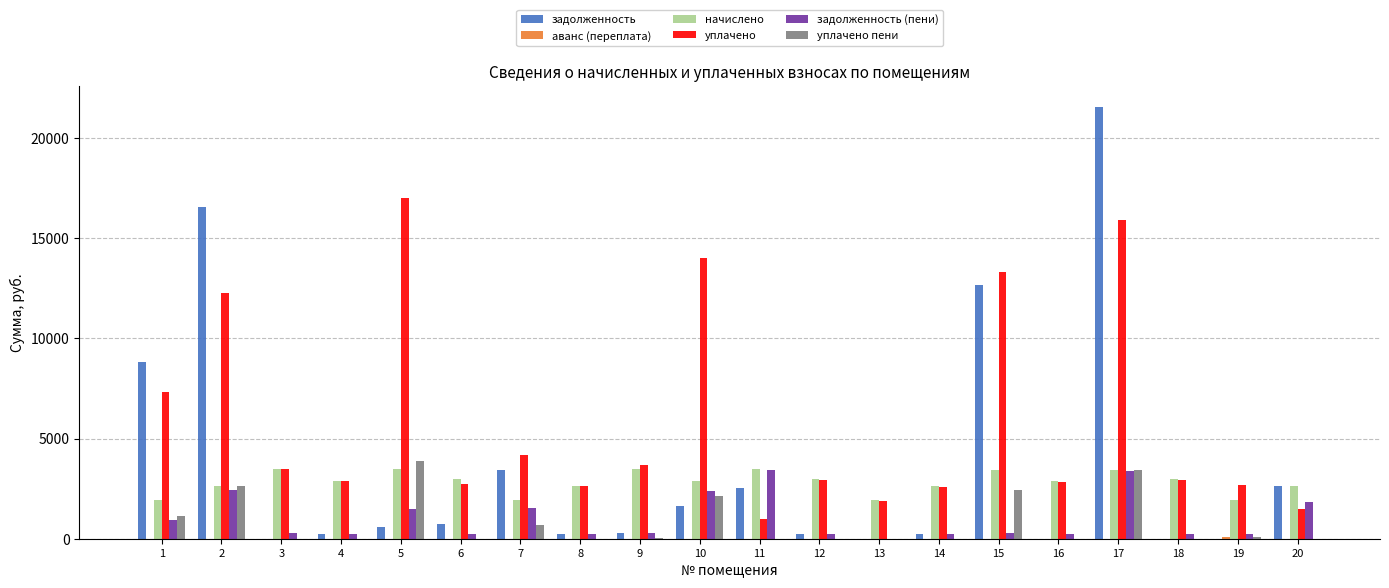

What is the highest value of the задолженность series?

21536.4